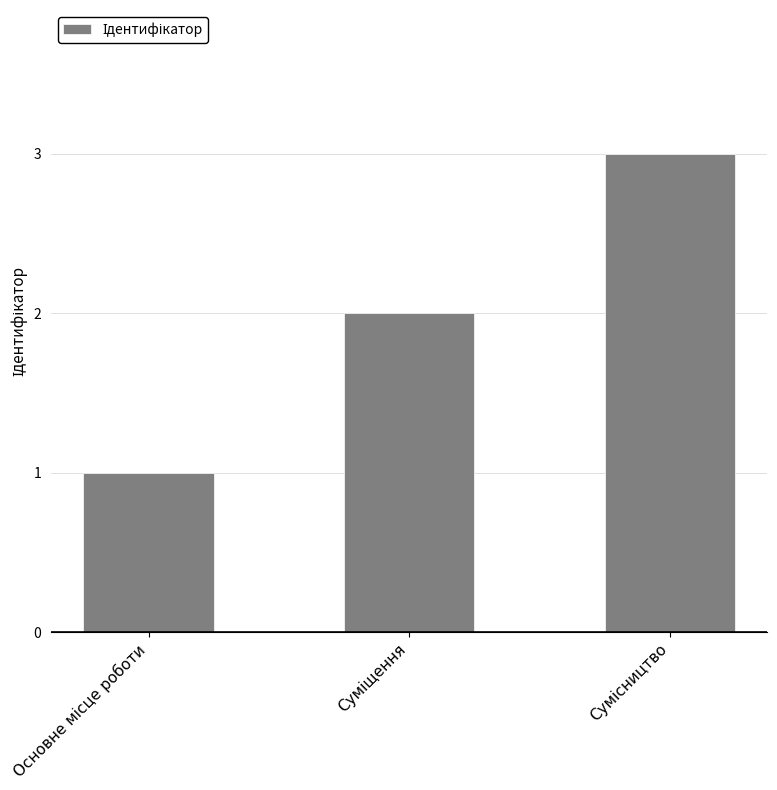

What is the greatest value displayed?

3